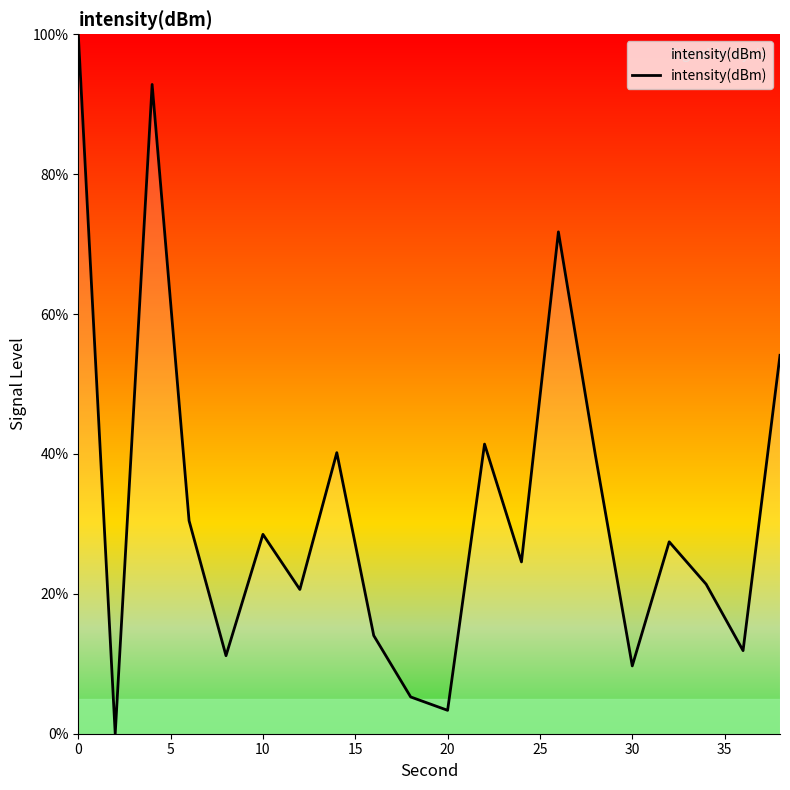

What is the difference between the maximum and minimum values?

100.0